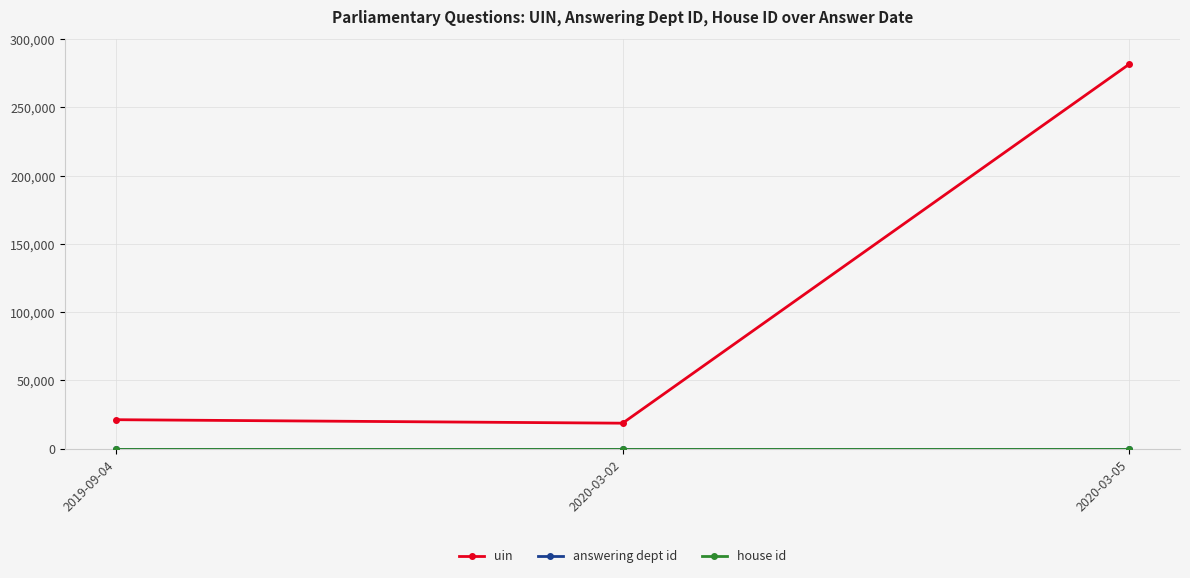

Which series has the widest spread of values?

uin